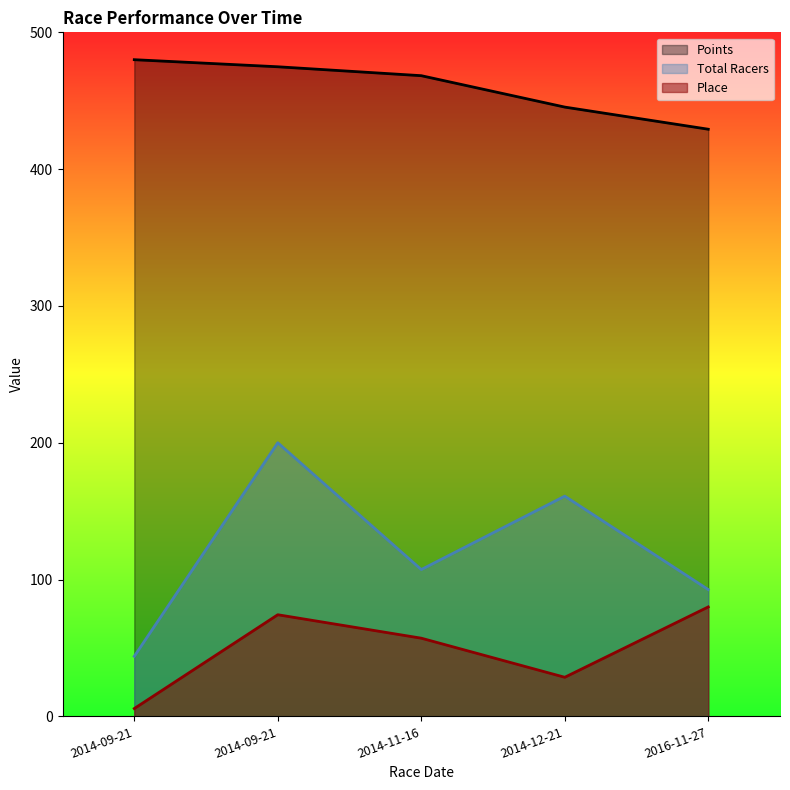

The value of Total Racers at 2014-09-21 is 200.0. True or false?

True